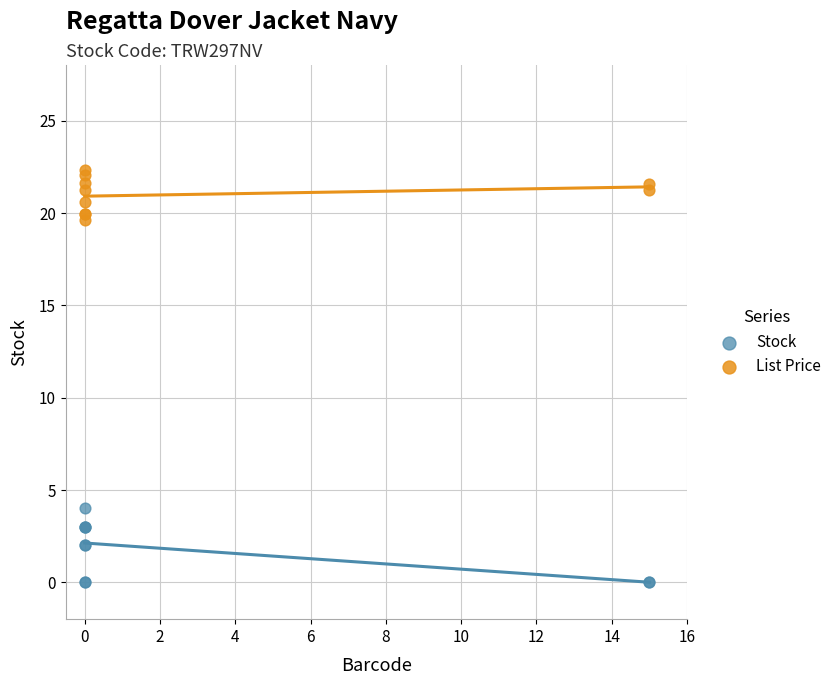

Which series contains the lowest Y value?

Stock